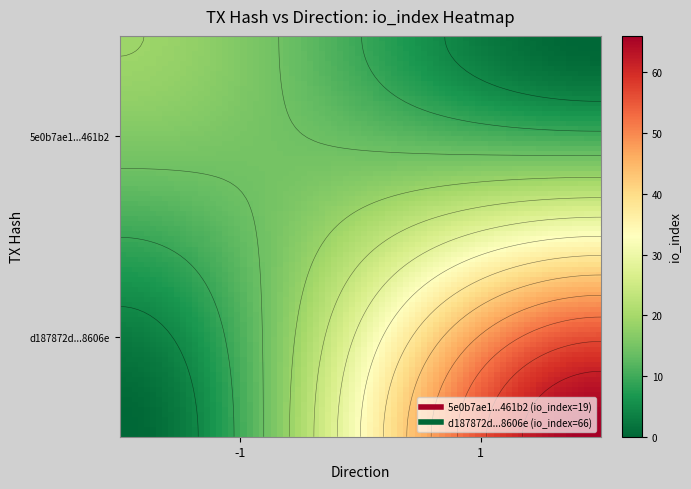

What is the average value of the 5e0b7ae1194382fb2569ec7c792440d9c4461b2 series?

9.6